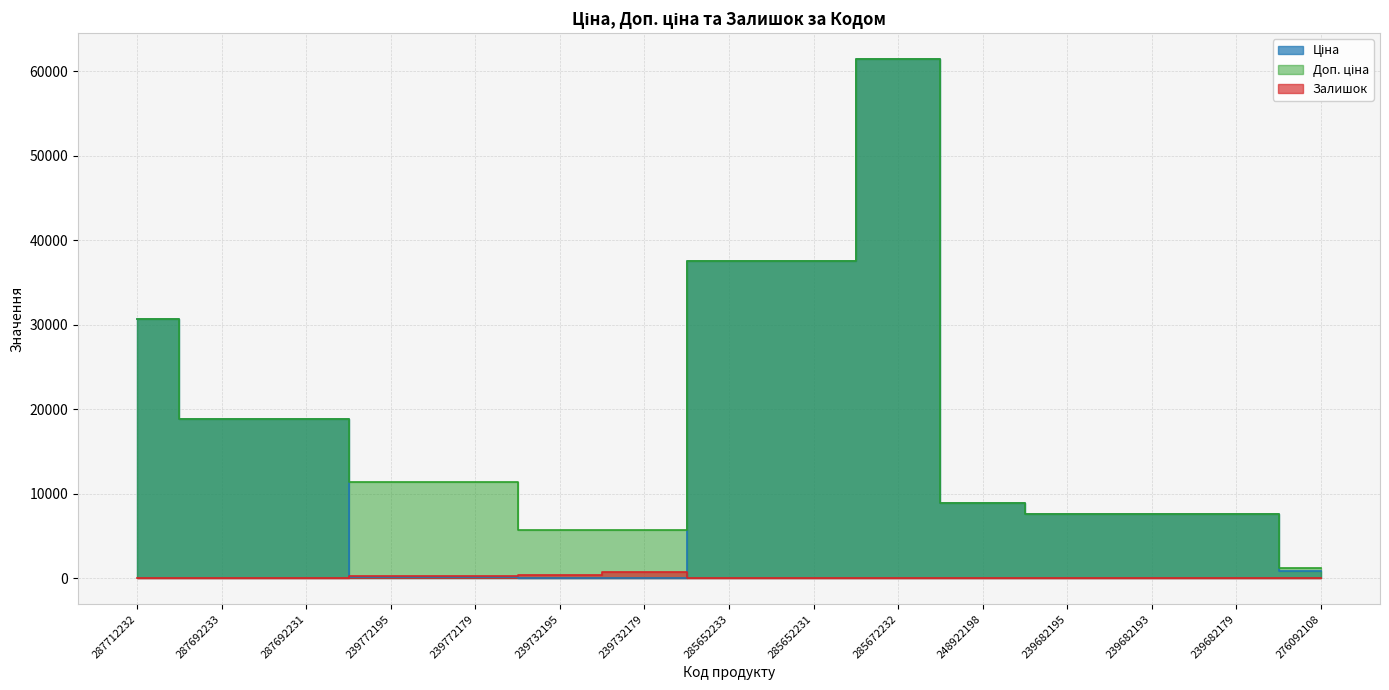

What is the difference between the maximum and second lowest values in the Ціна series?

61377.2